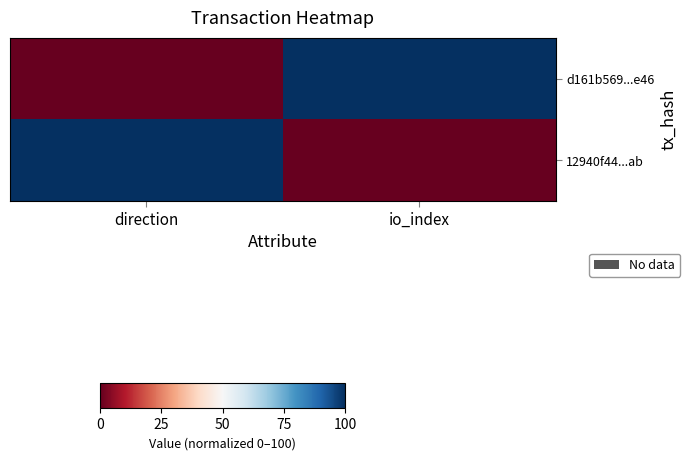

Reading right to left, transcribe all the data shown in this chart.

d161b569...e46: io_index=100	direction=0
12940f44...ab: io_index=0	direction=100